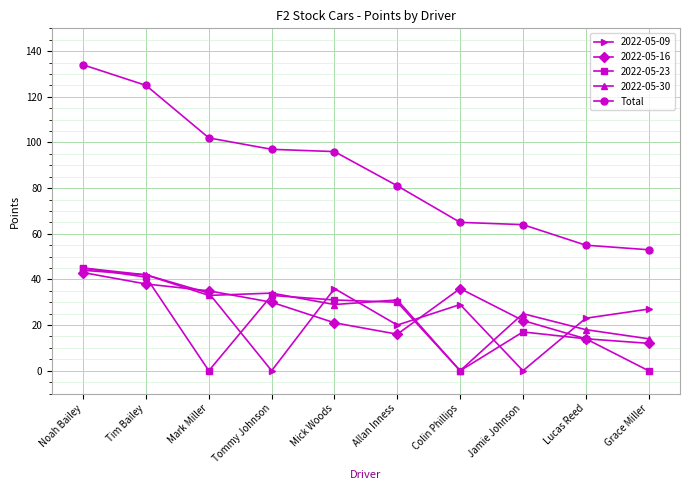

True or false: 2022-05-16 and Total intersect in this chart.

False